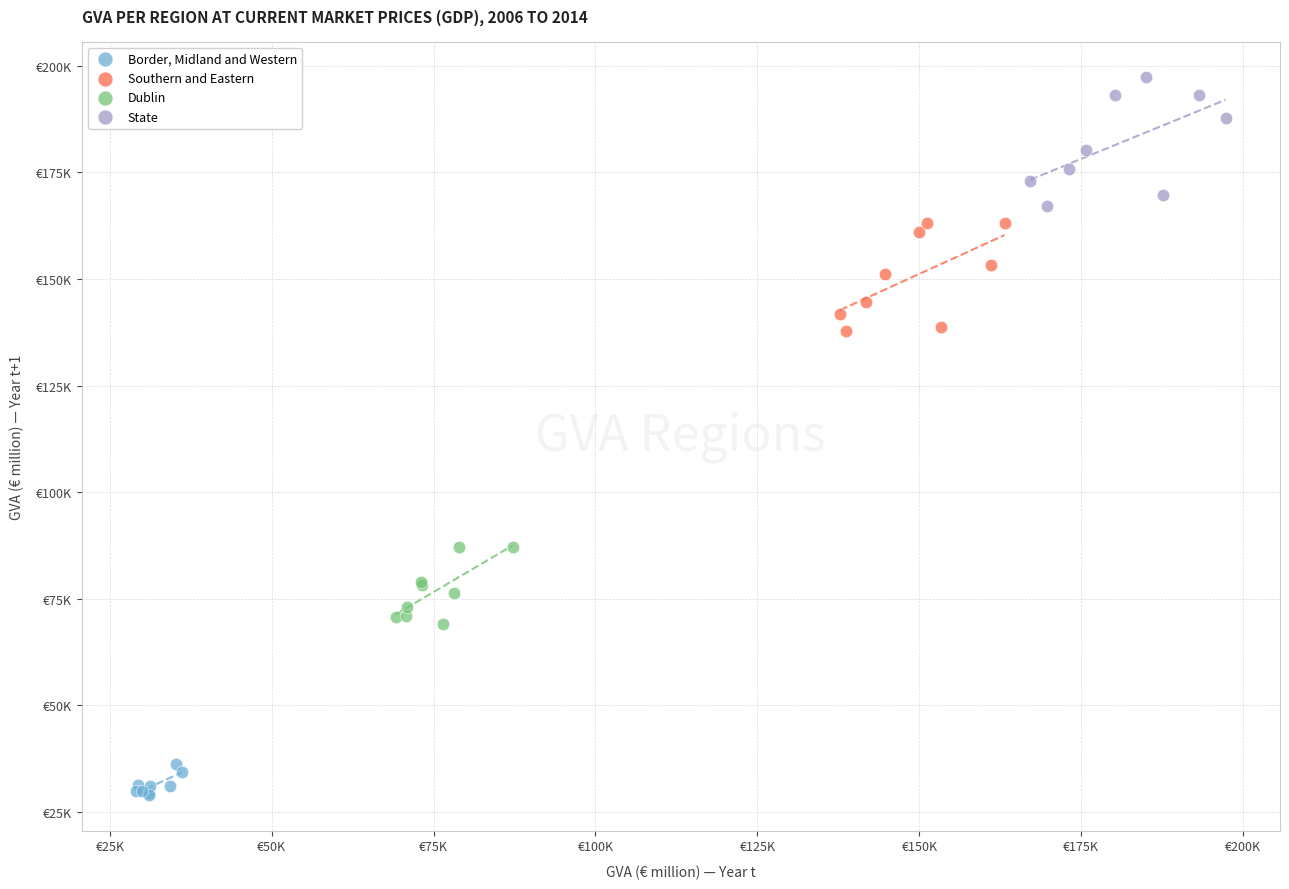

What are all the series names shown in the legend?

Border, Midland and Western, Southern and Eastern, Dublin, State